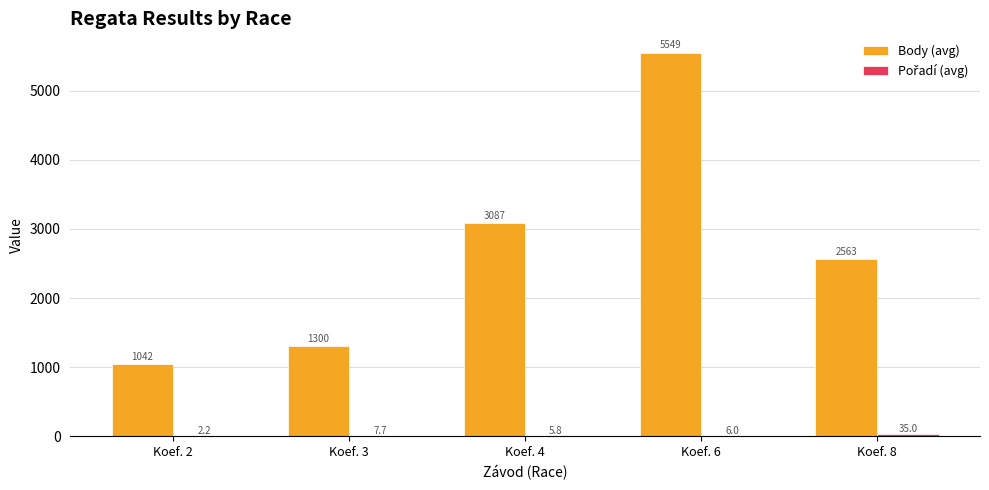

What is the sum of all Body (avg) values?

13541.0